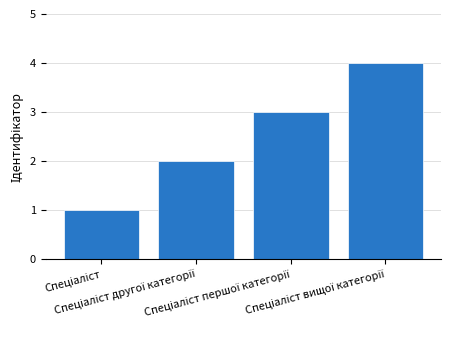

What is the sum of all values?

10